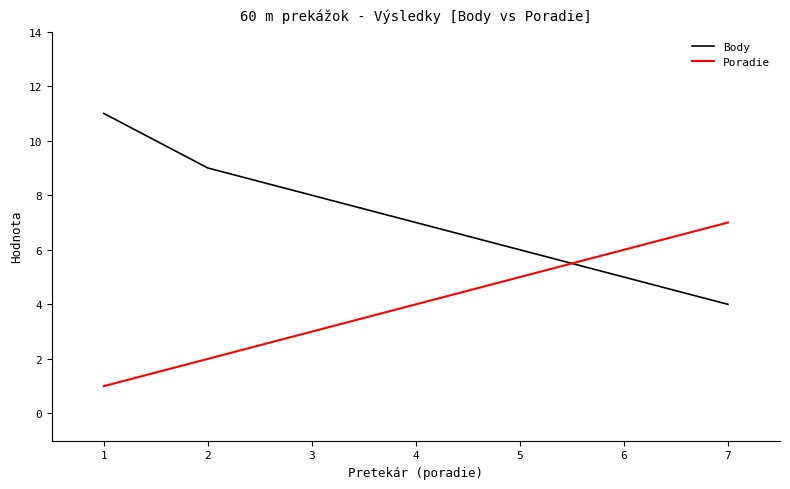

Which category has the highest value in the Body series?

1